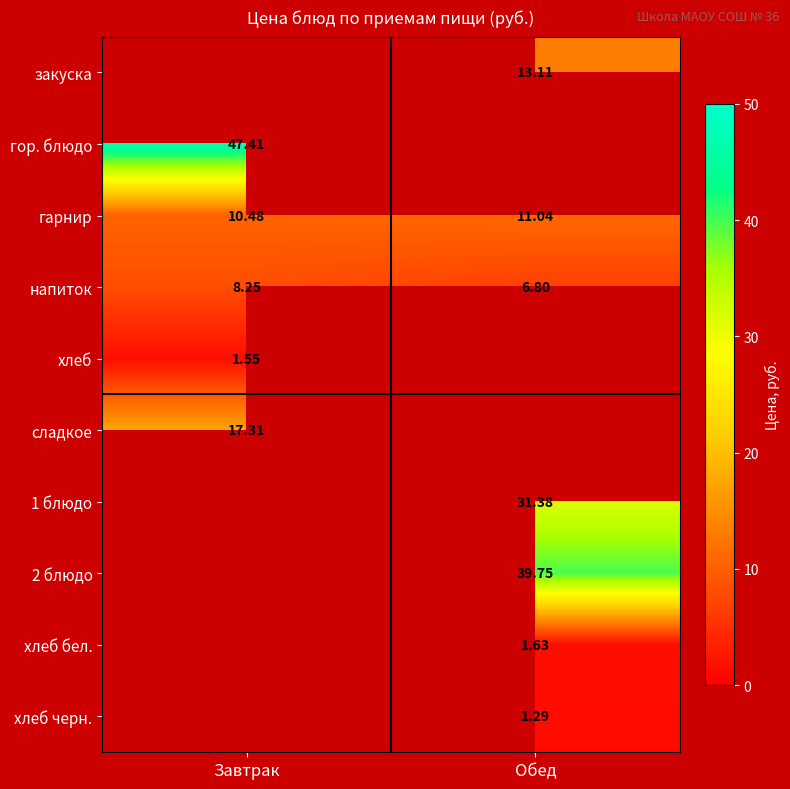

Where does the напиток series first go above 8?

Завтрак